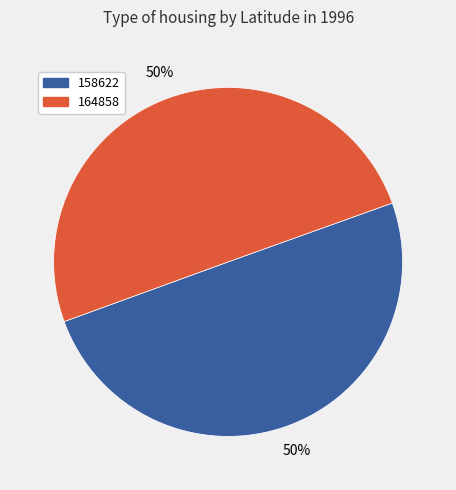

Do 164858 and 158622 together represent more than half of the pie?

Yes